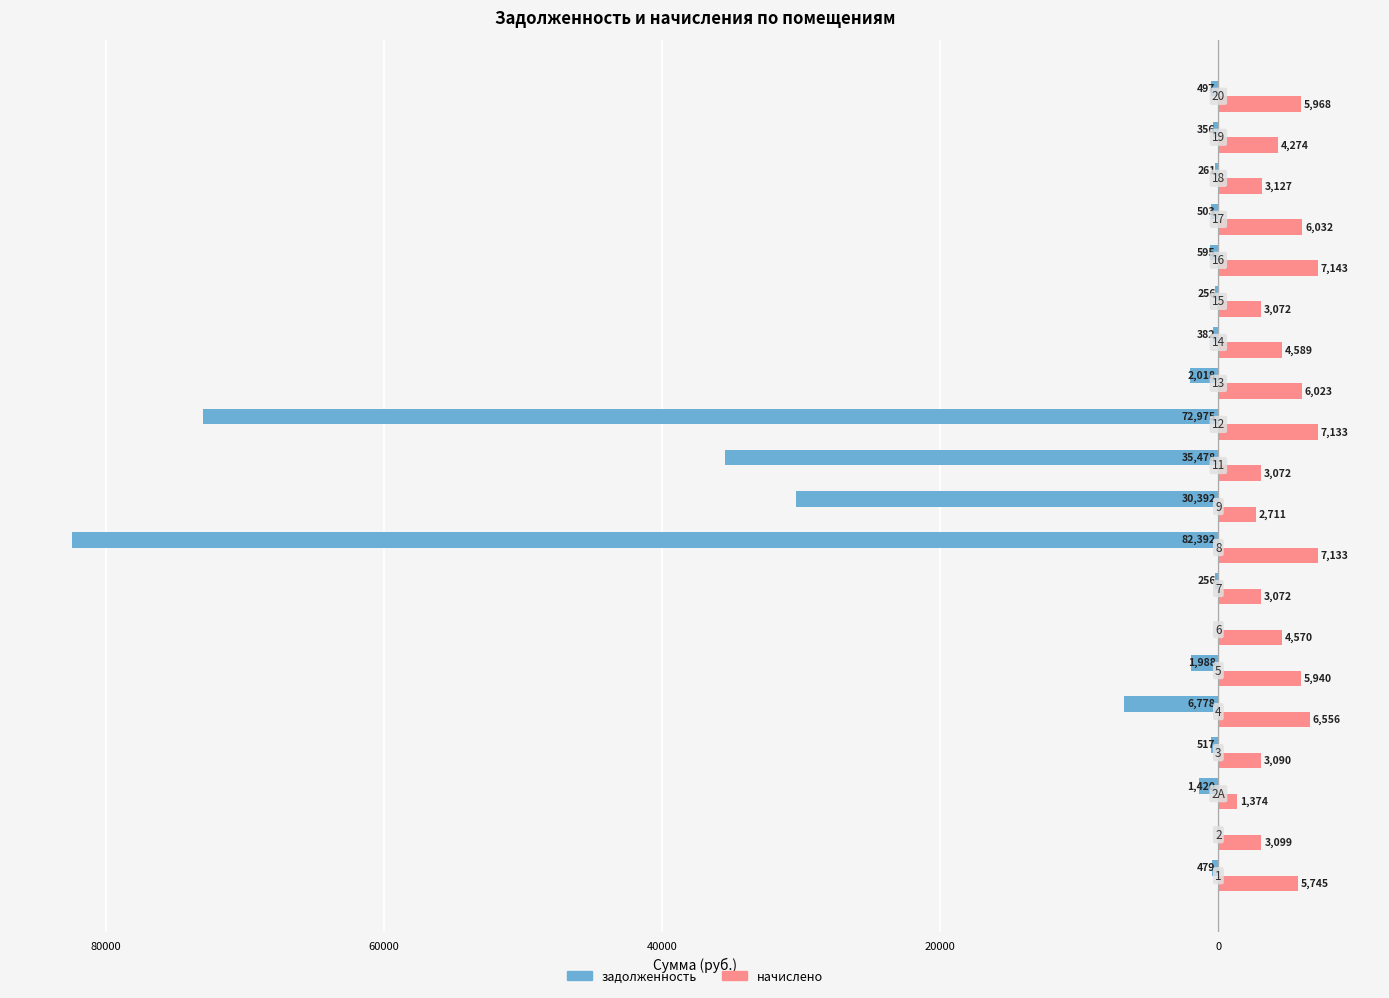

What are all the series names shown in the legend?

задолженность, начислено